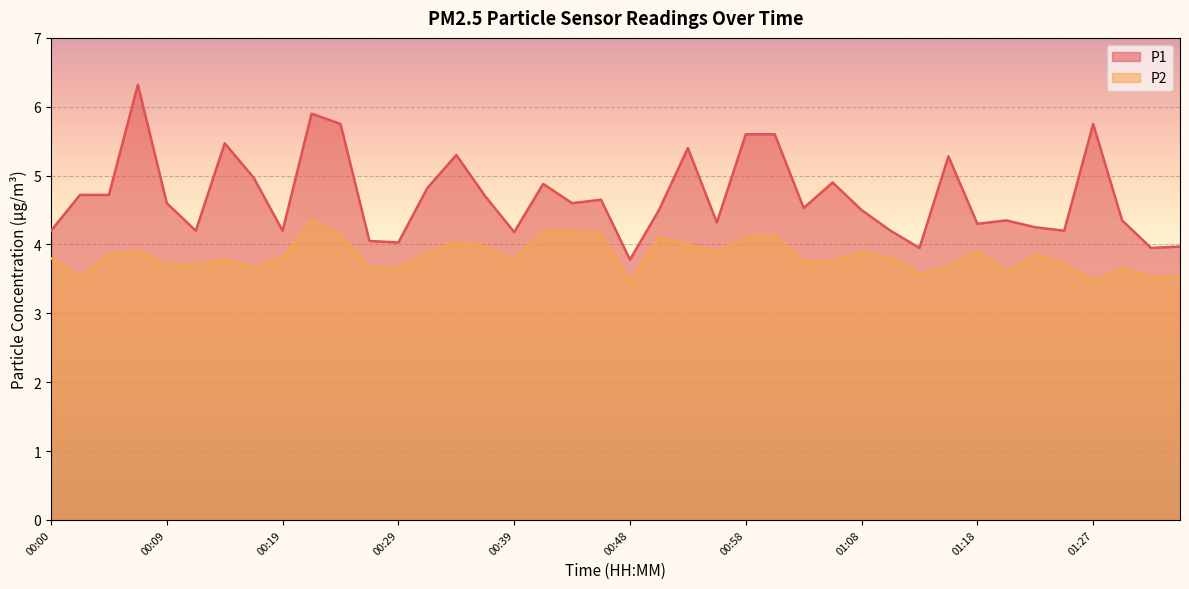

At which category does the chart reach its minimum across all series?

00:48